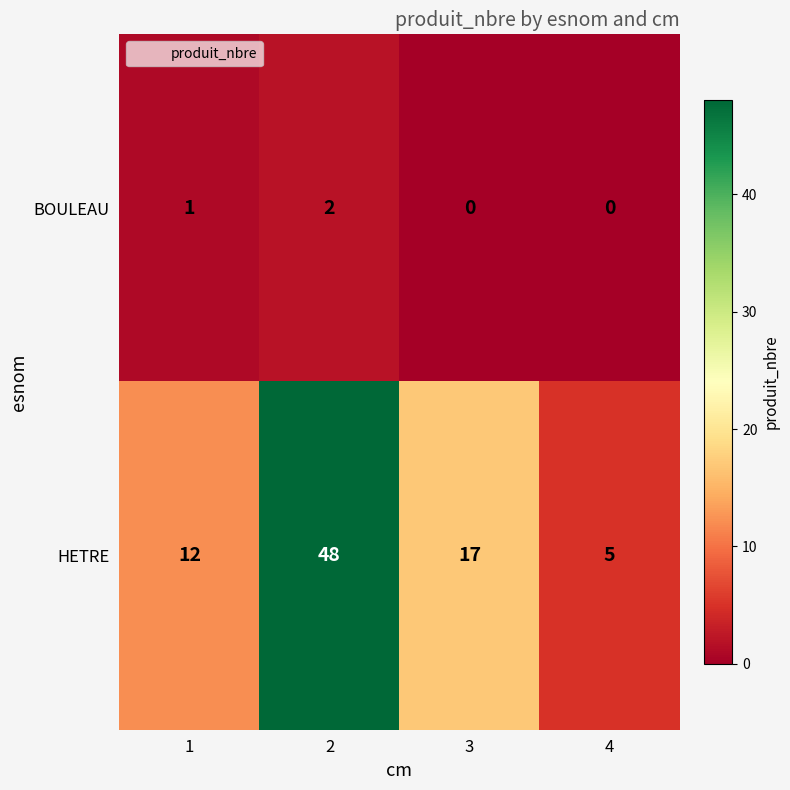

How many series are shown in this chart?

2